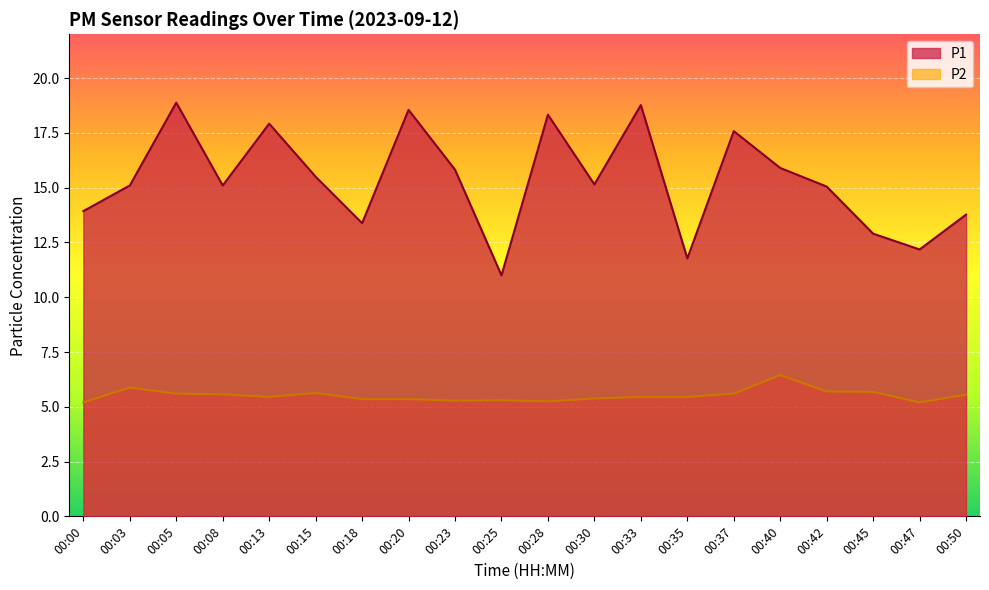

Where is the first local maximum for P1?

00:05